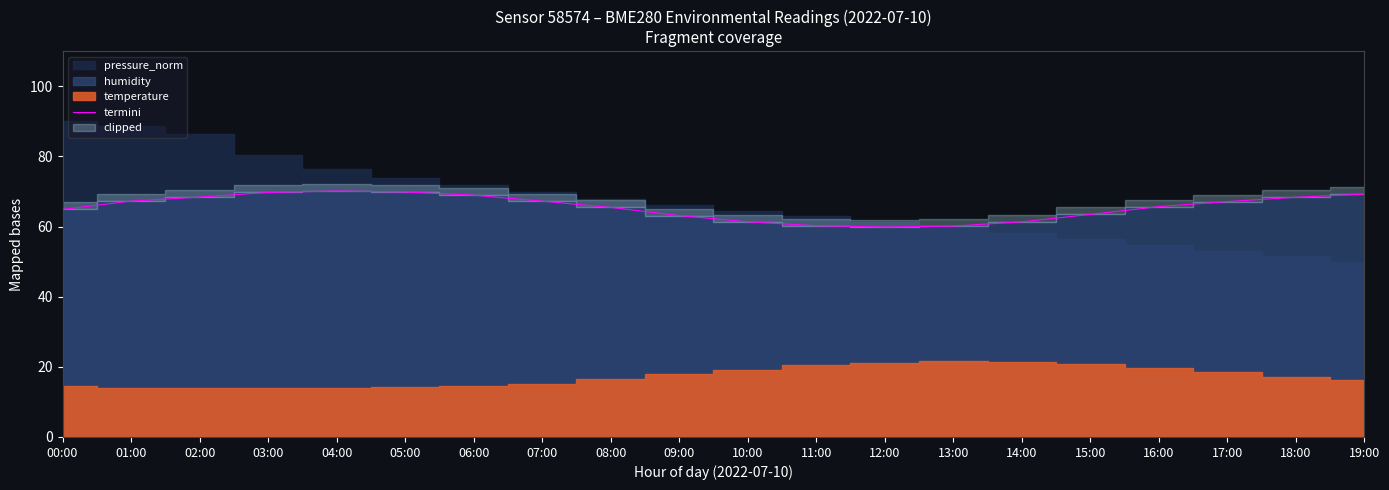

Reading right to left, transcribe all the data shown in this chart.

19:00=69.2	18:00=68.3	17:00=67.1	16:00=65.7	15:00=63.5	14:00=61.3	13:00=60.1	12:00=59.9	11:00=60.2	10:00=61.3	09:00=63.1	08:00=65.5	07:00=67.2	06:00=68.9	05:00=69.8	04:00=70.1	03:00=69.7	02:00=68.4	01:00=67.2	00:00=64.9